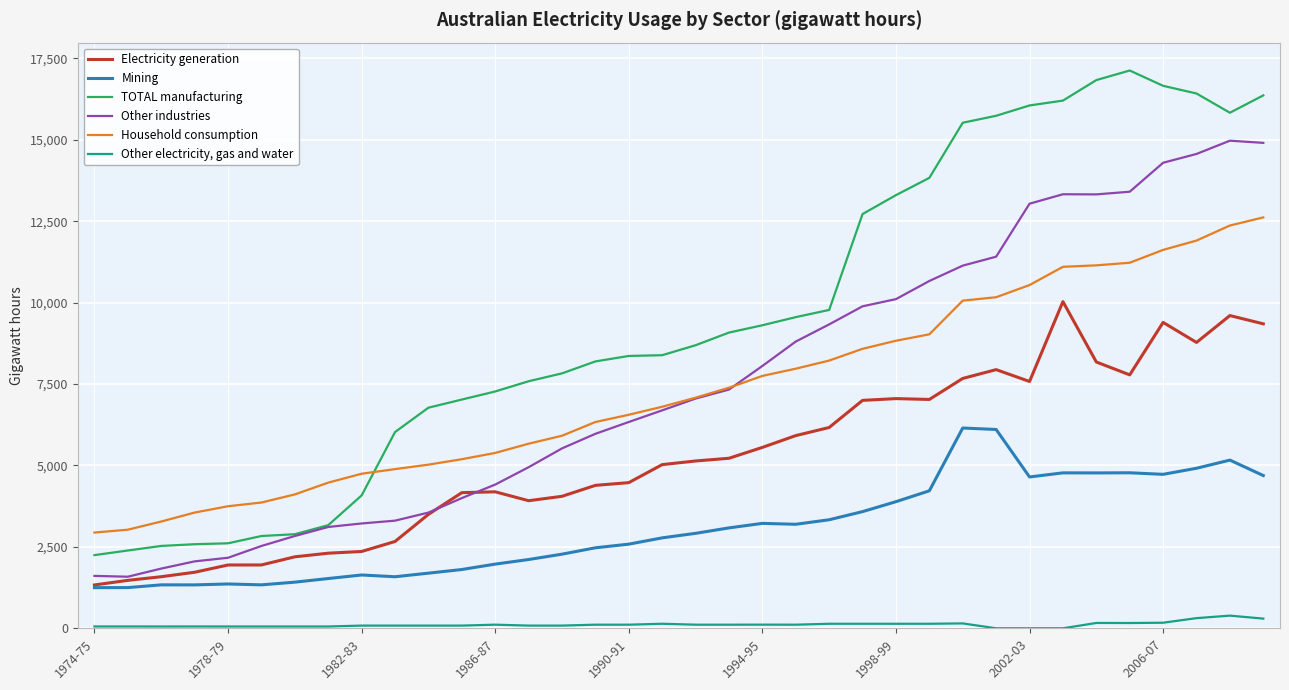

Which series has the largest total across all categories?

TOTAL manufacturing